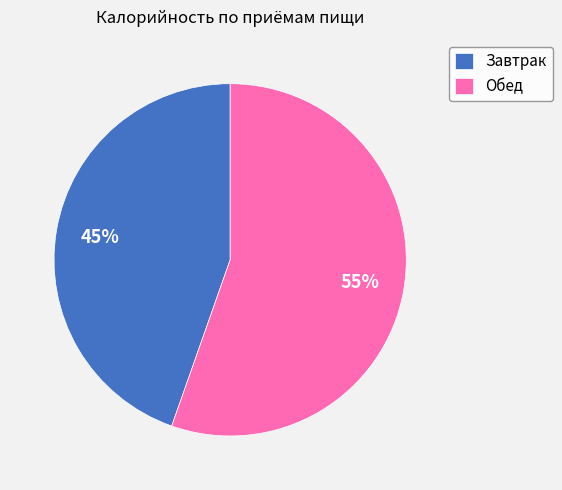

What percentage is the Обед slice, to the nearest percent?

55%